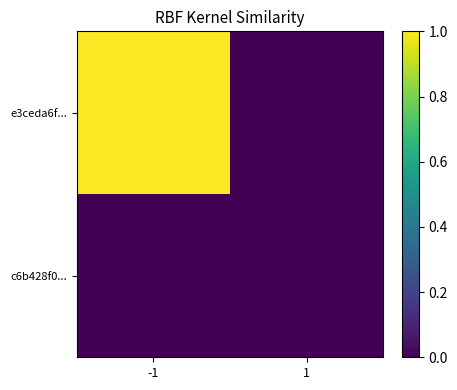

What is the total value across all series at -1?

1